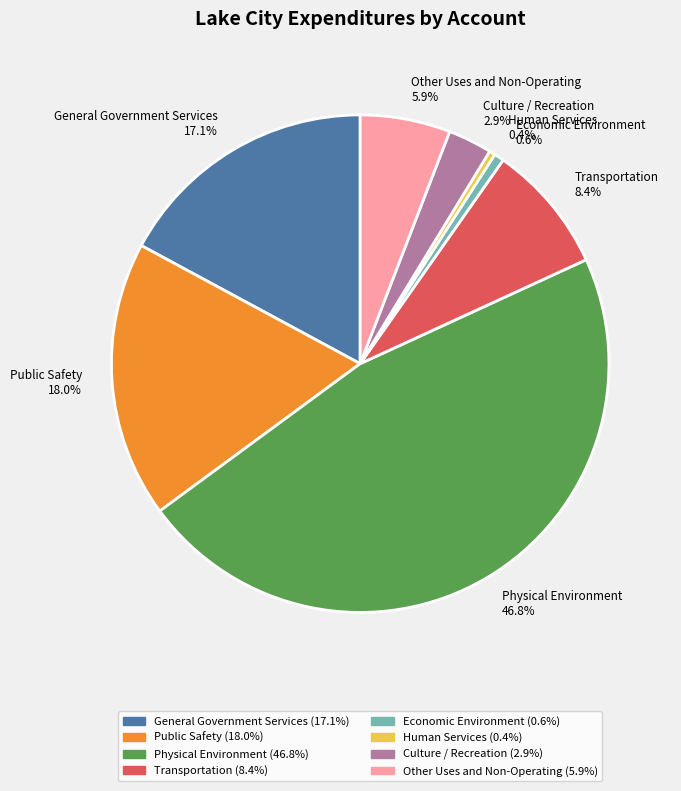

Count the number of slices in the pie.

8